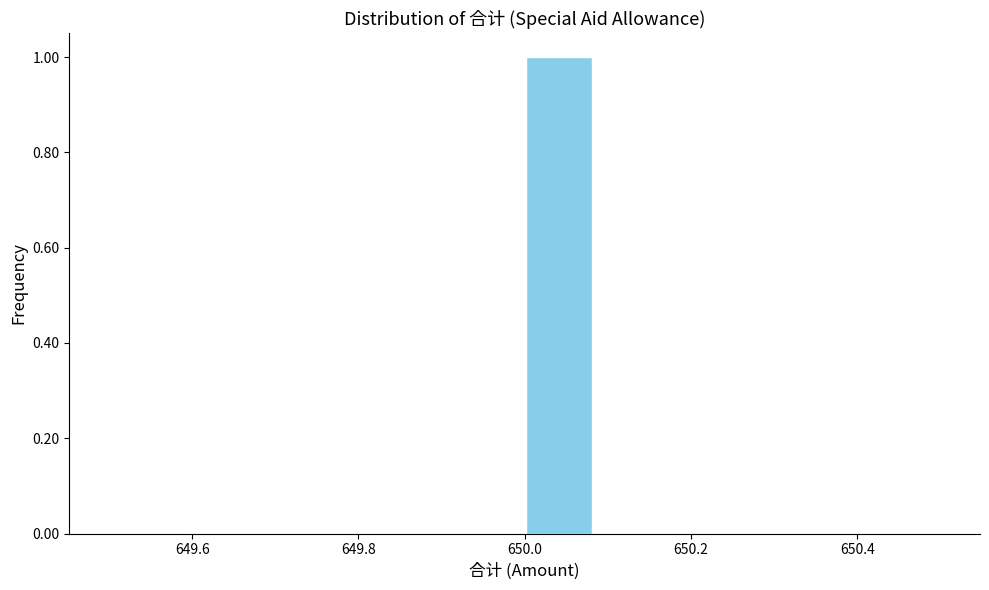

Reading left to right, transcribe this chart: for each bar, give the range it covers on the x-axis and its height. Neither the bar edges nor the heights are printed on the chart, so give them approximately, as read against the axes.

649.50 to 649.58: 0
649.58 to 649.66: 0
649.66 to 649.76: 0
649.76 to 649.84: 0
649.84 to 649.92: 0
649.92 to 650.00: 0
650.00 to 650.08: 1
650.08 to 650.16: 0
650.16 to 650.26: 0
650.26 to 650.34: 0
650.34 to 650.42: 0
650.42 to 650.50: 0